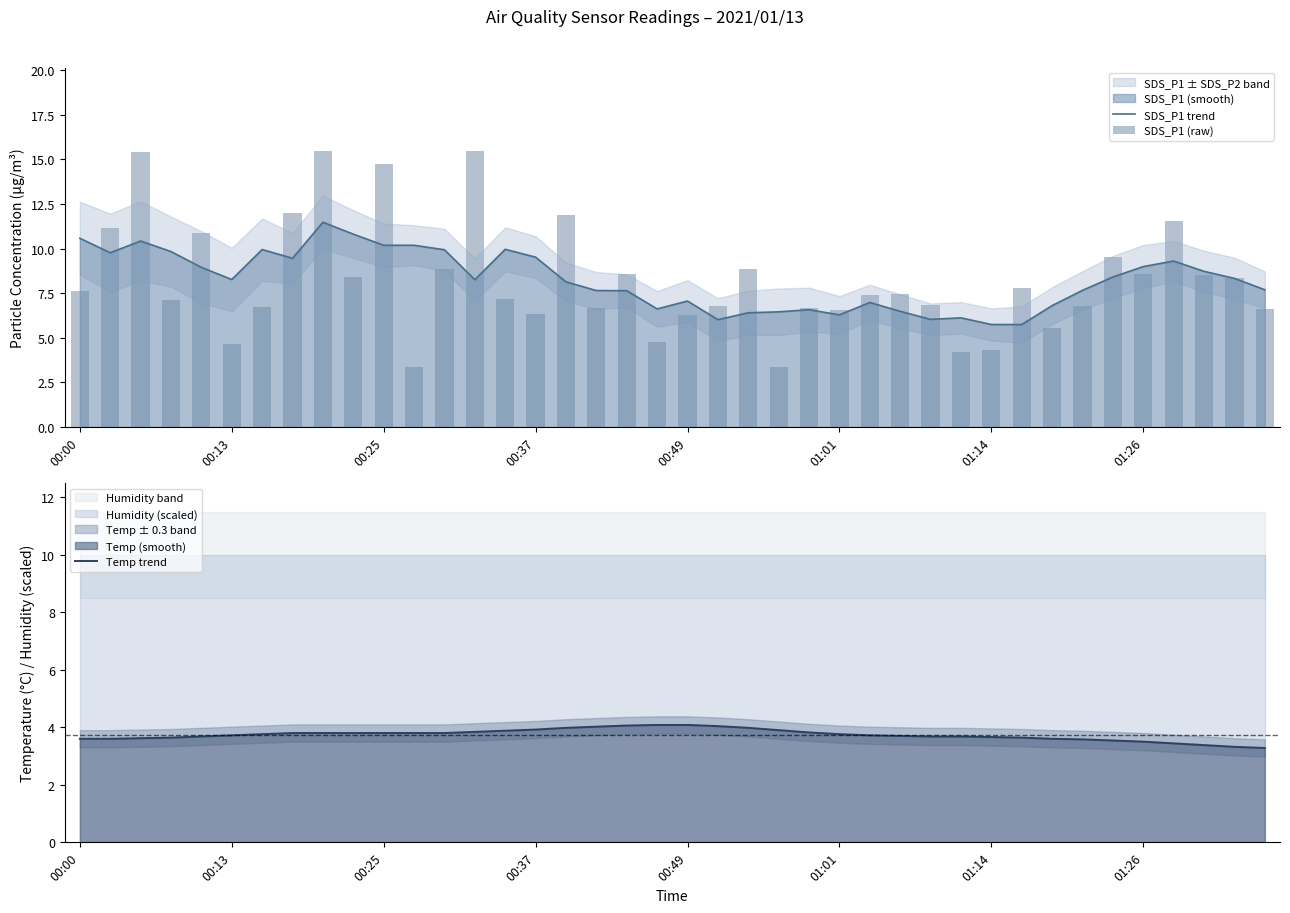

What value does the SDS_P1 (raw) series have at 36?

11.6